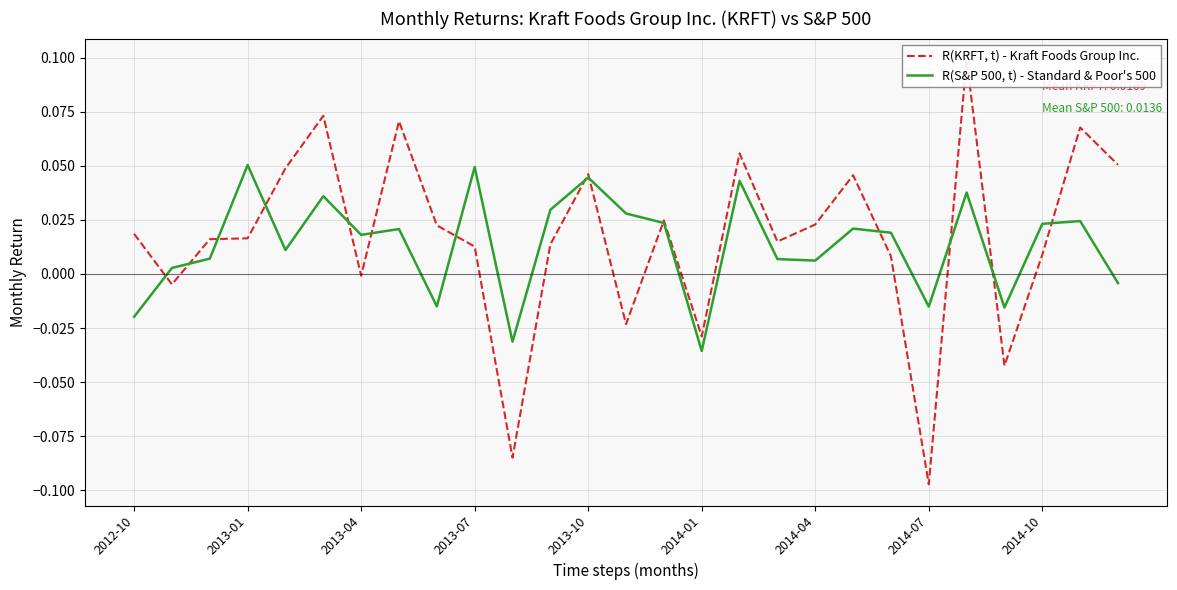

What is the difference between the maximum and minimum values in the R(KRFT, t) - Kraft Foods Group Inc. series?

0.2